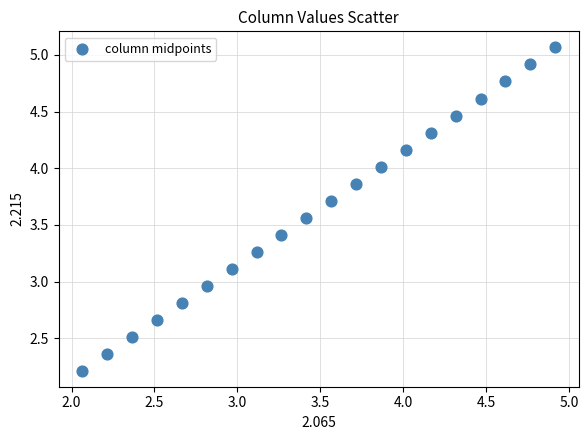

What is the range of X values (max minus min)?

2.9